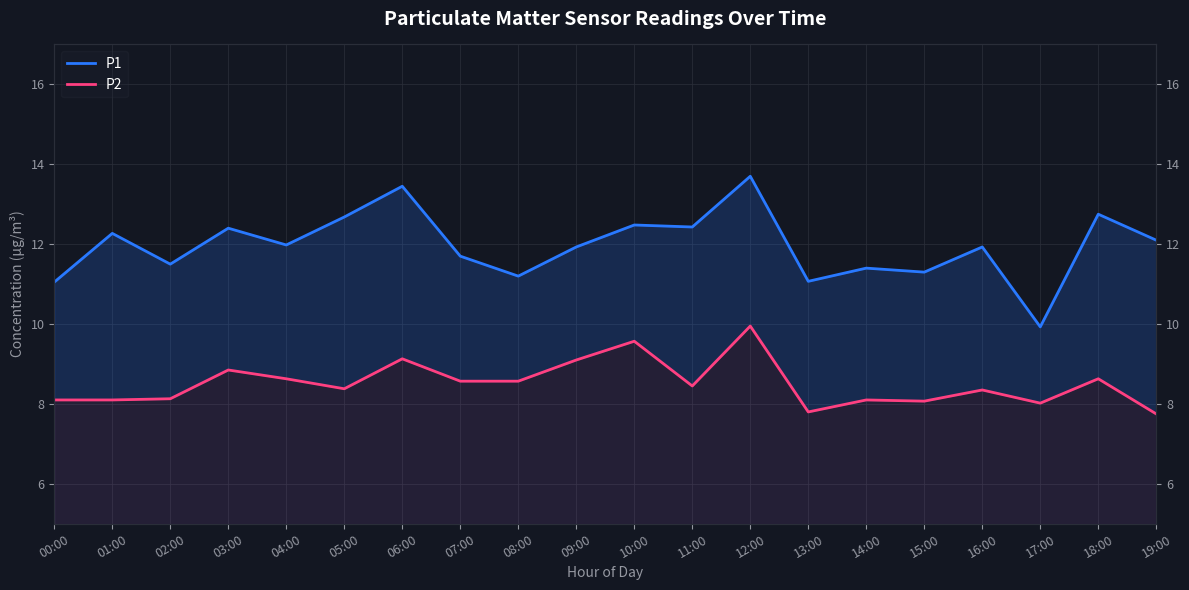

What is the label of the 18th point from the left?

17:00